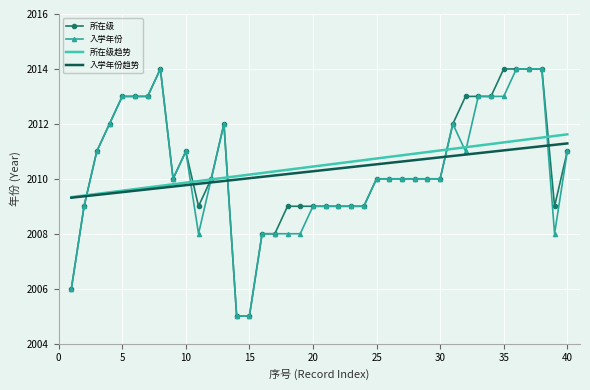

Reading left to right, transcribe all the data shown in this chart.

所在级: 2006	2009	2011	2012	2013	2013	2013	2014	2010	2011	2009	2010	2012	2005	2005	2008	2008	2009	2009	2009	2009	2009	2009	2009	2010	2010	2010	2010	2010	2010	2012	2013	2013	2013	2014	2014	2014	2014	2009	2011
入学年份: 2006	2009	2011	2012	2013	2013	2013	2014	2010	2011	2008	2010	2012	2005	2005	2008	2008	2008	2008	2009	2009	2009	2009	2009	2010	2010	2010	2010	2010	2010	2012	2011	2013	2013	2013	2014	2014	2014	2008	2011